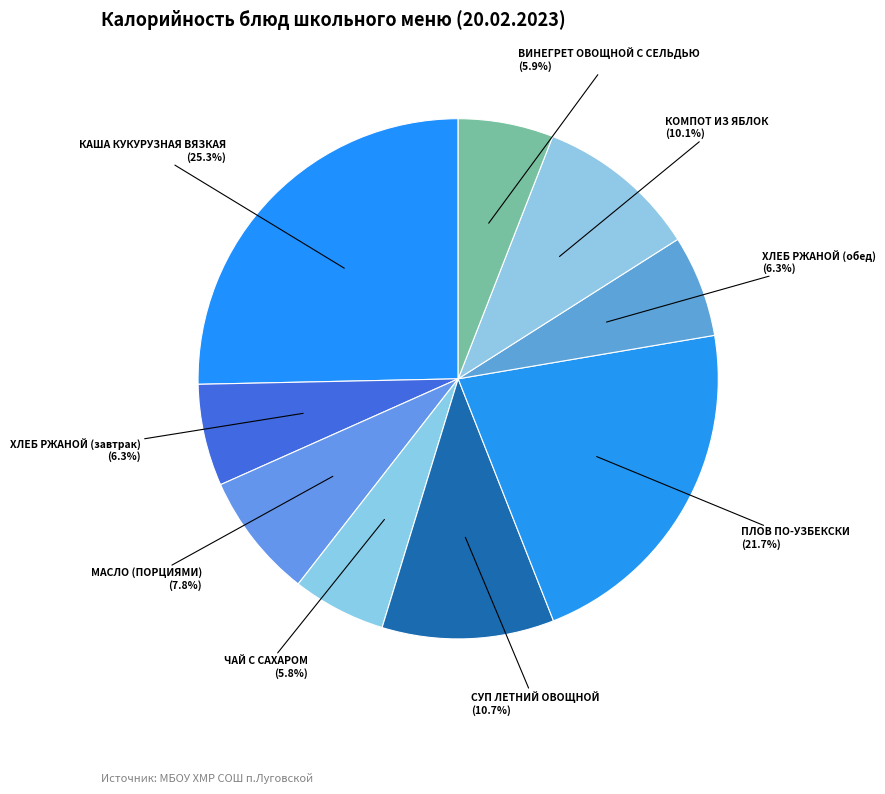

Rank the categories by value from lowest to highest.

ЧАЙ С САХАРОМ, ВИНЕГРЕТ ОВОЩНОЙ С СЕЛЬДЬЮ, ХЛЕБ РЖАНОЙ (завтрак), ХЛЕБ РЖАНОЙ (обед), МАСЛО (ПОРЦИЯМИ), КОМПОТ ИЗ ЯБЛОК, СУП ЛЕТНИЙ ОВОЩНОЙ, ПЛОВ ПО-УЗБЕКСКИ, КАША КУКУРУЗНАЯ ВЯЗКАЯ